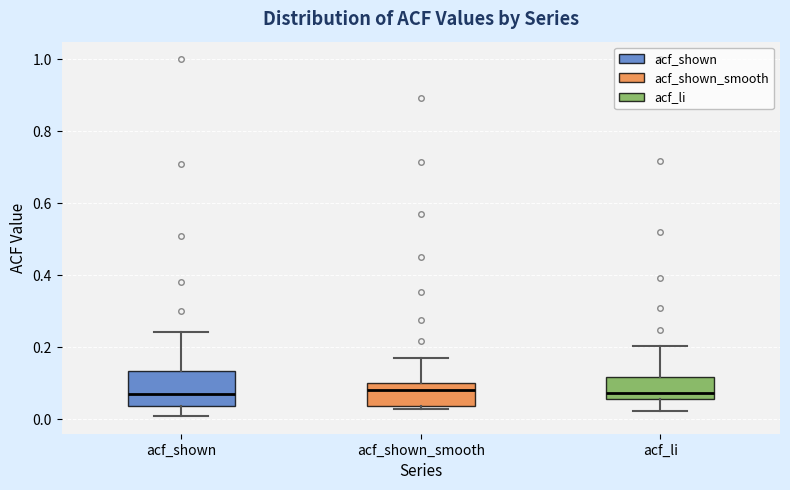

Where does the upper whisker of the box for acf_li end on the y-axis? The values are not printed on the chart, so give them approximately, as read against the axis.

0.20